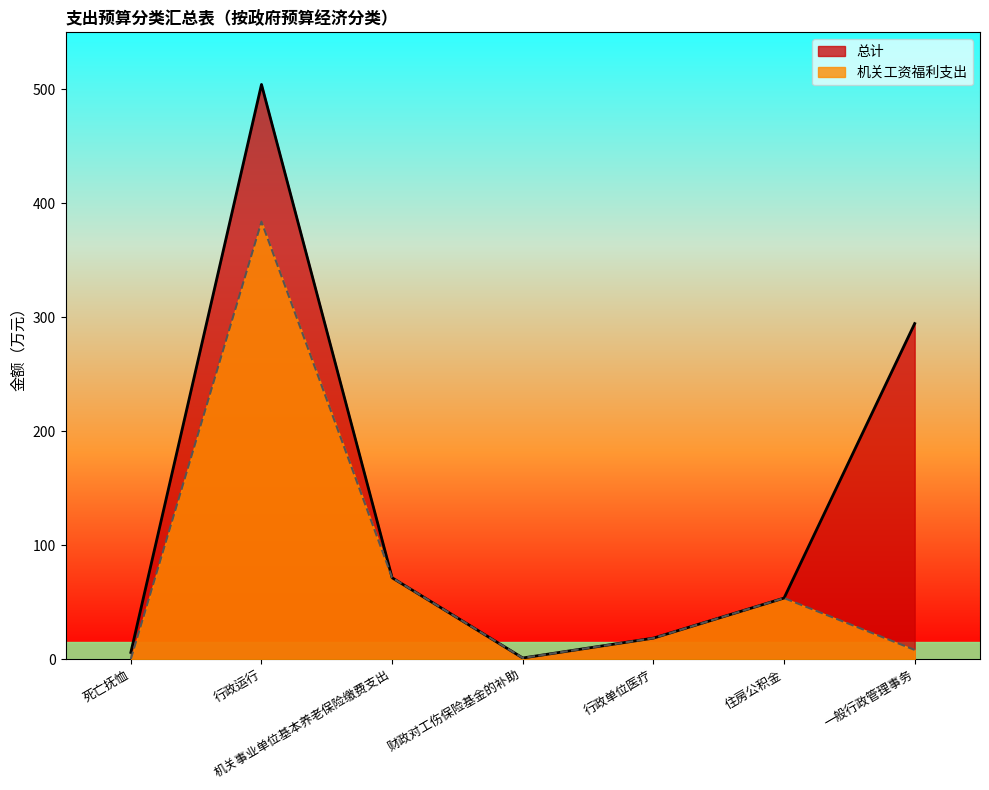

What is the total value across all series at 行政单位医疗?

36.7